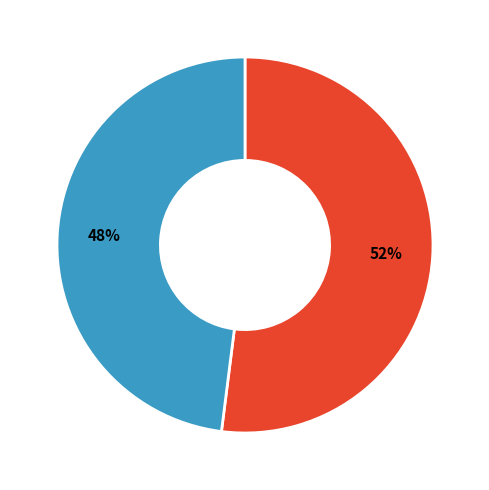

To the nearest percent, what is the average slice percentage?

50%